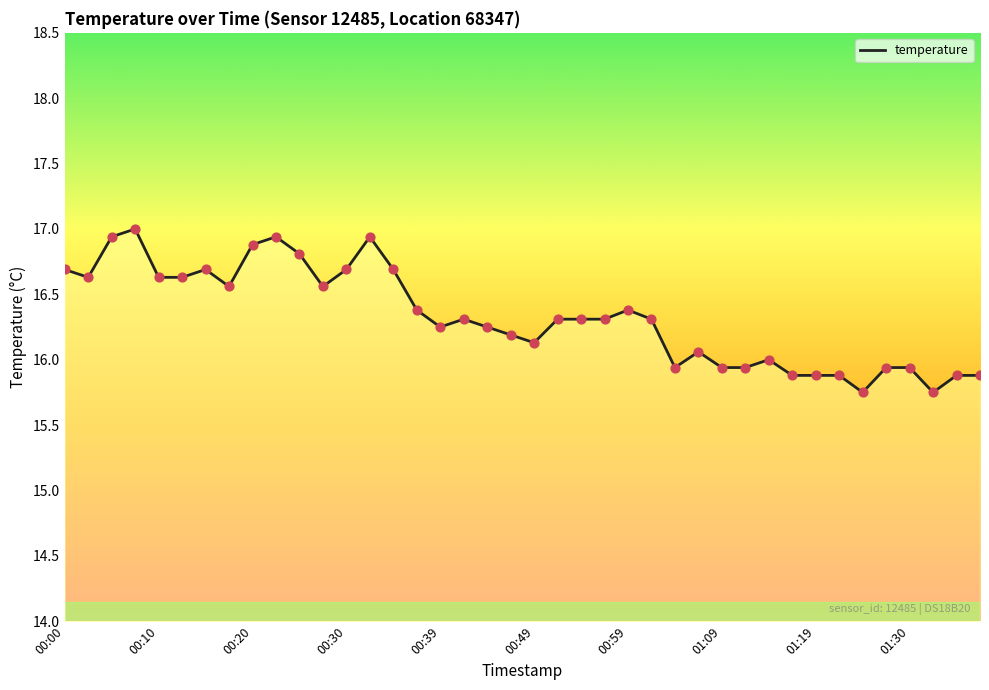

What is the greatest value displayed?

17.0